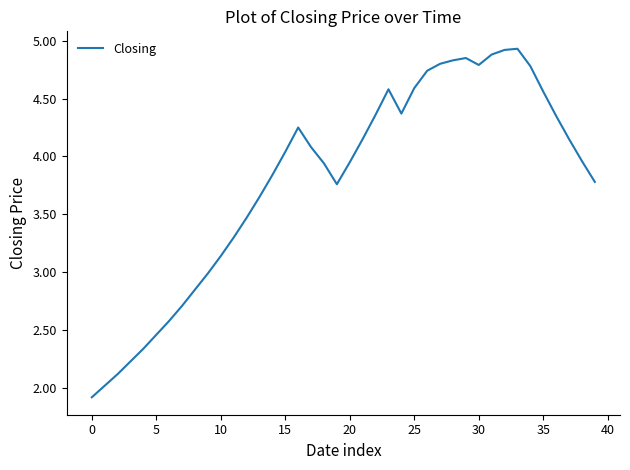

What is the smallest value displayed?

1.9